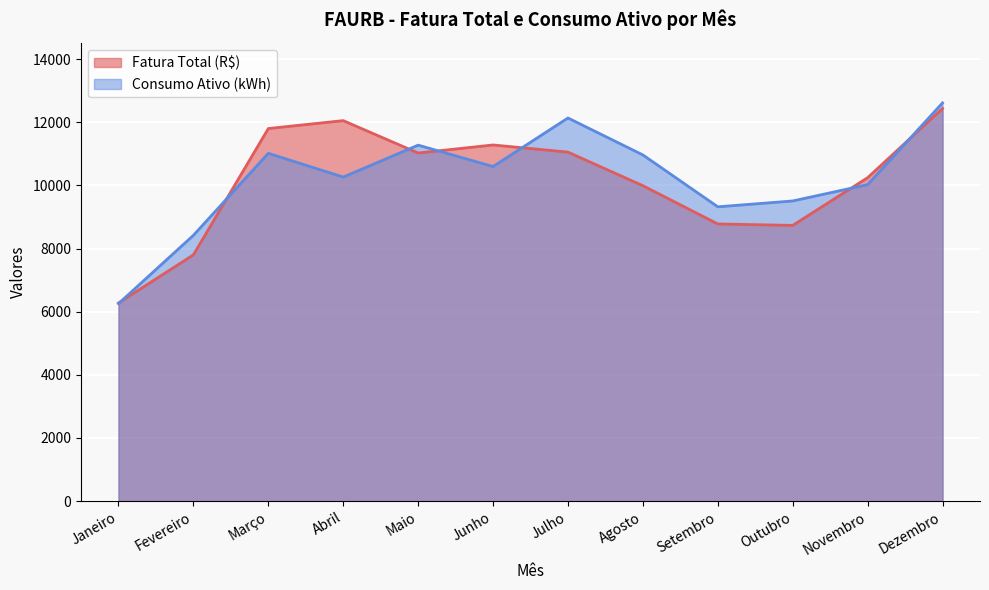

How many distinct data groups are displayed?

2